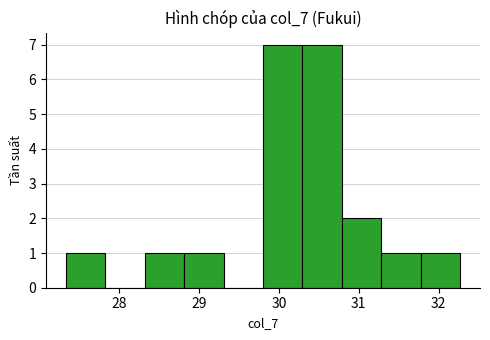

How tall is the bar that spans 29.8 to 30.3 on the x-axis? Neither the bar edges nor the heights are printed on the chart, so give them approximately, as read against the axes.

7